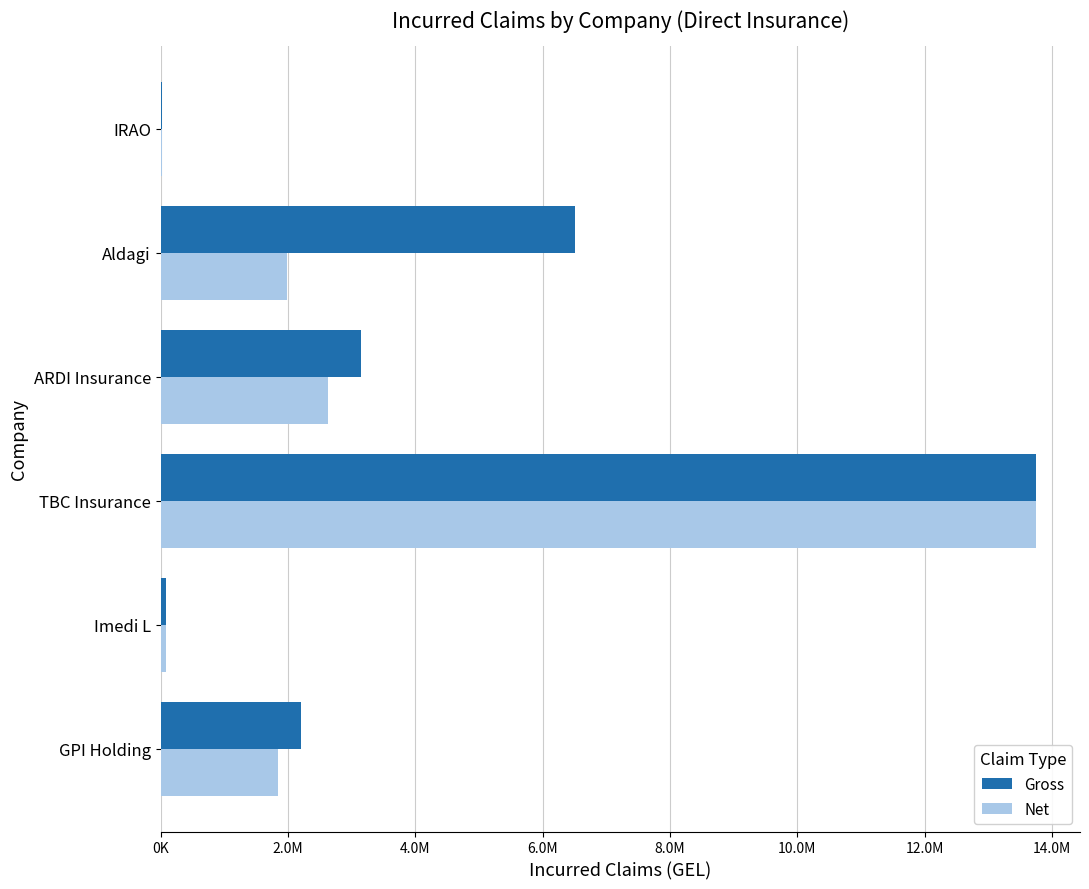

What are all the series names shown in the legend?

Gross, Net